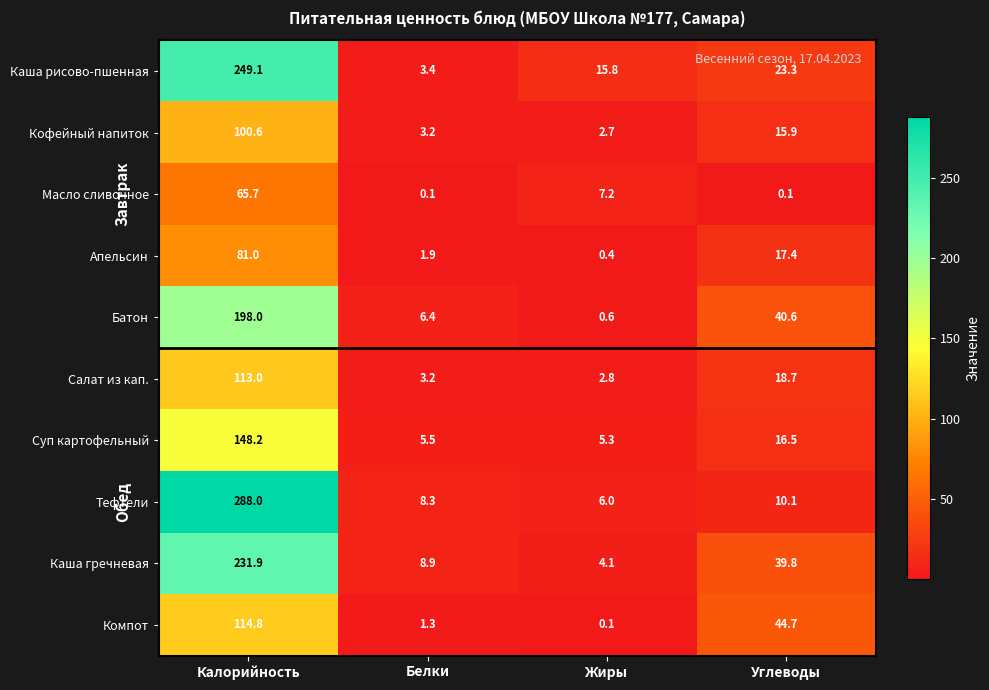

At which category is the sum across all series the highest?

Калорийность